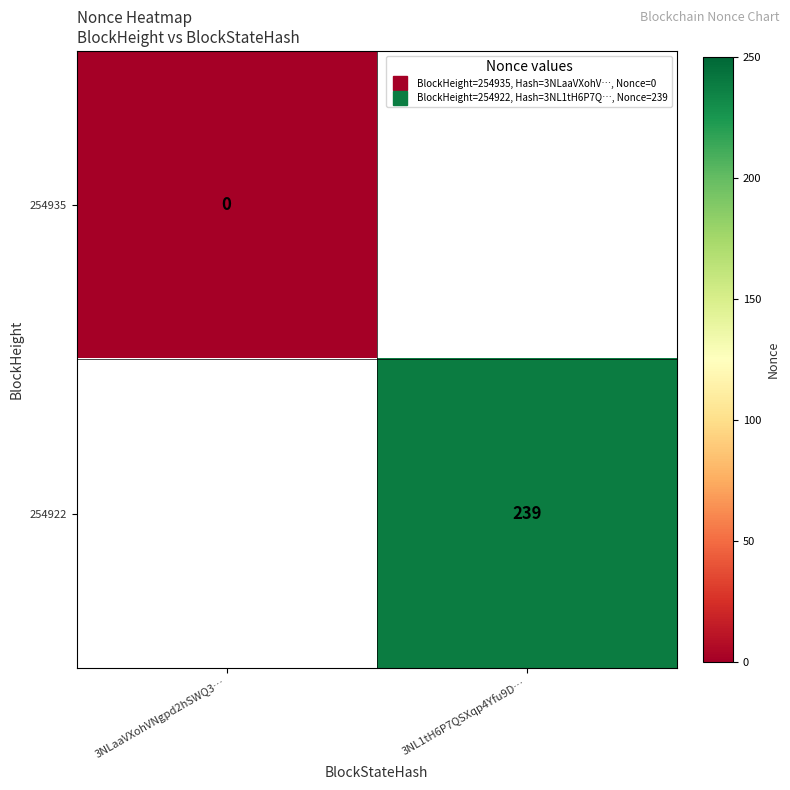

How many distinct data groups are displayed?

2